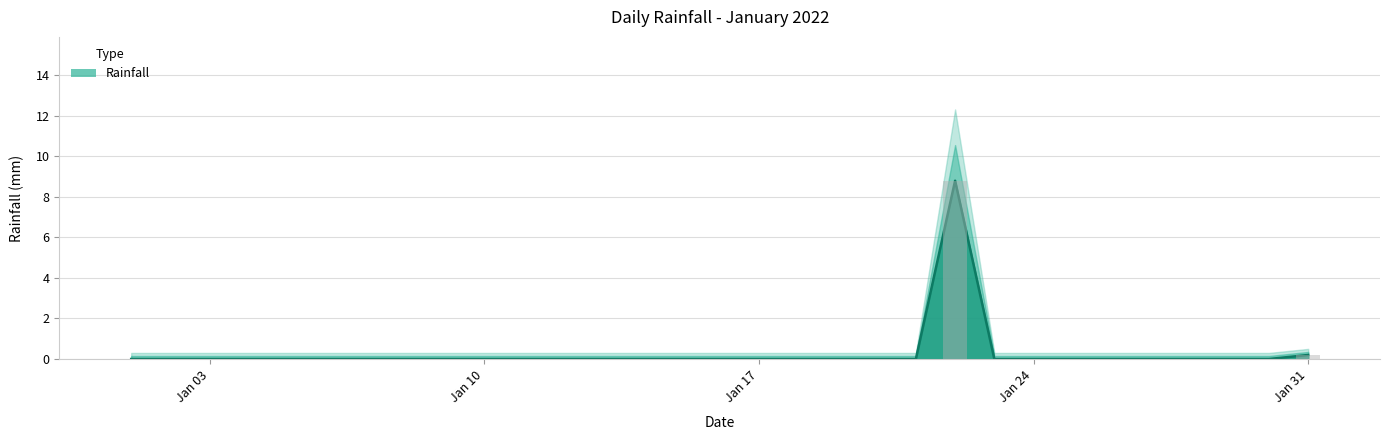

Are the bars horizontal?

No